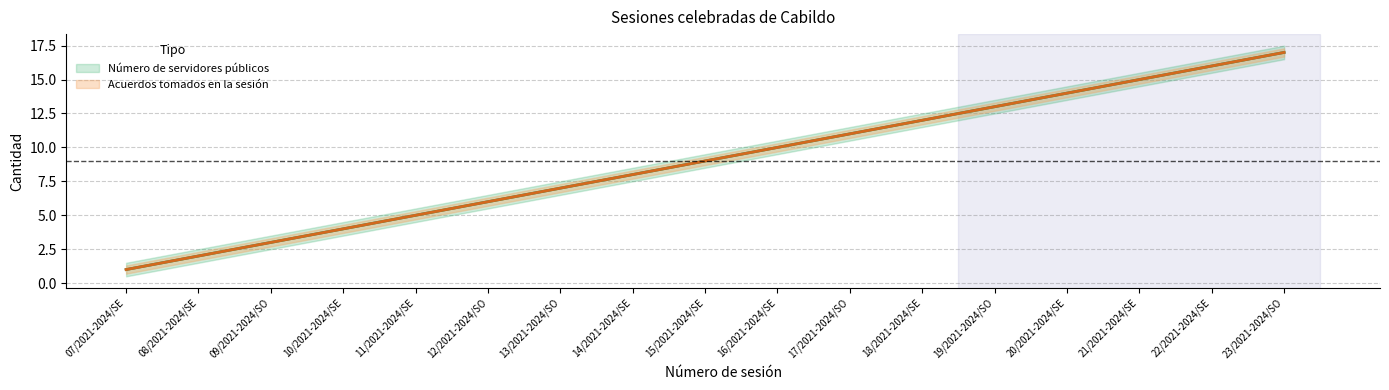

True or false: Acuerdos tomados en la sesión has more than 1 interior local peaks.

False